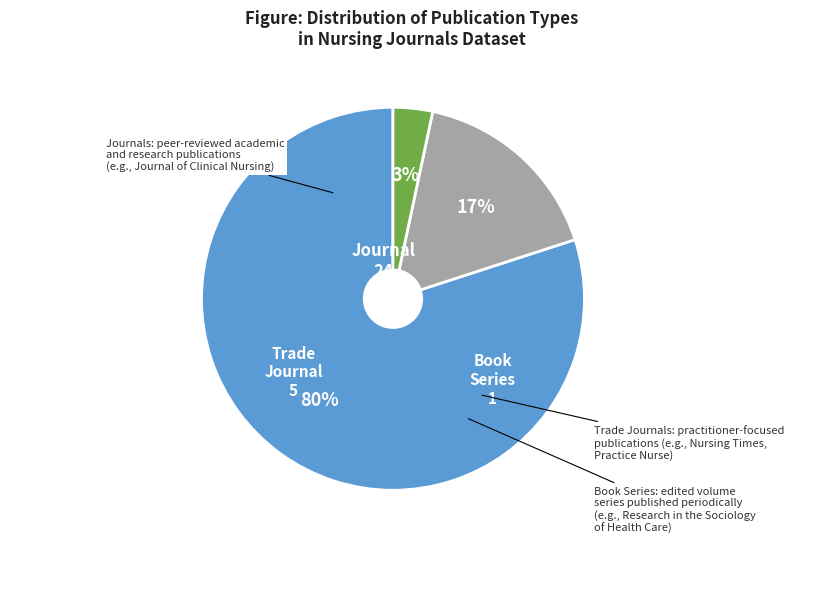

Is the sum of Journal and Trade Journal greater than half?

Yes